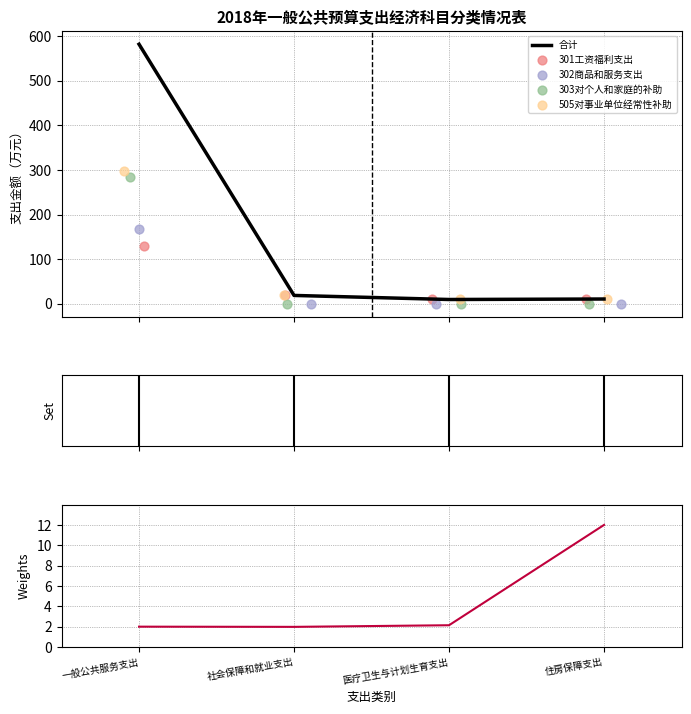

Which series reaches the minimum Y coordinate?

302商品和服务支出